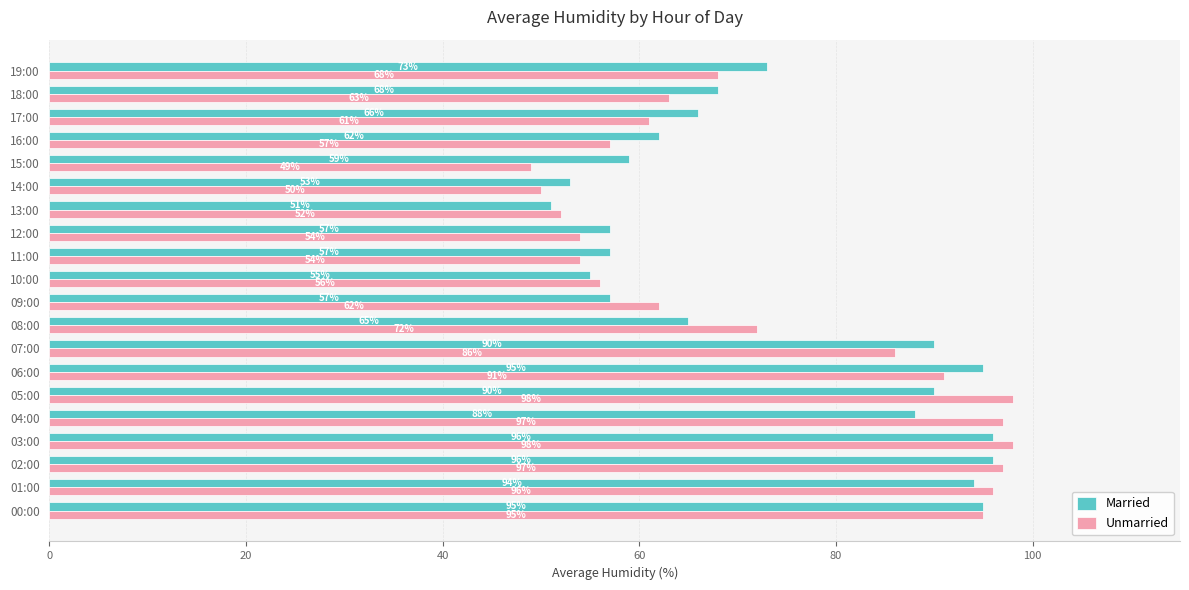

Rank the series by their average value, from lowest to highest.

Unmarried, Married